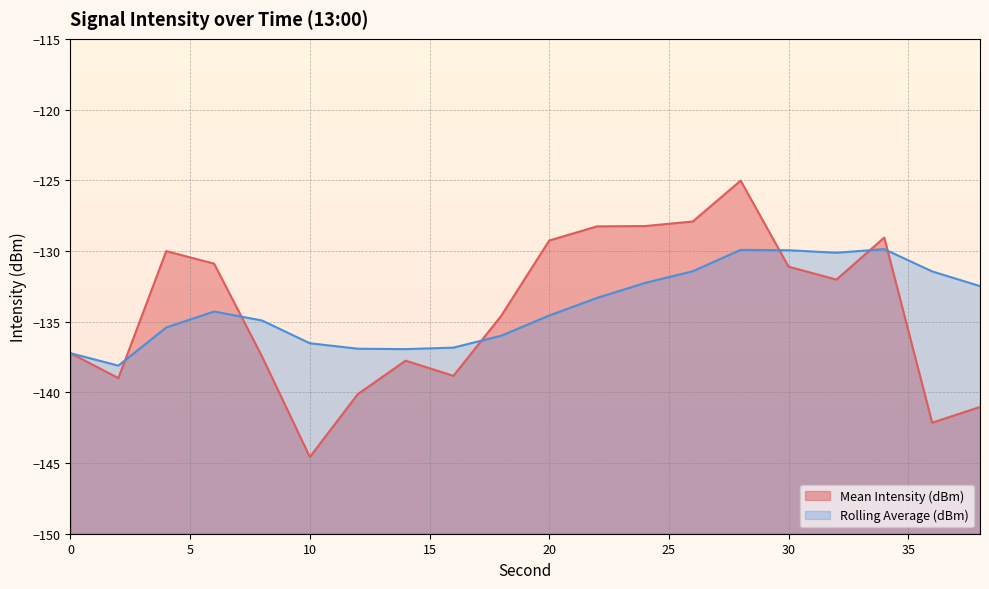

Reading left to right, extract all data points from this chart.

Mean Intensity (dBm) (line): -137.2	-139.0	-130.0	-130.9	-137.5	-144.6	-140.1	-137.8	-138.8	-134.6	-129.3	-128.3	-128.2	-127.9	-125.0	-131.1	-132.0	-129.1	-142.1	-141.0
Rolling Average (dBm) (line): -137.2	-138.1	-135.4	-134.3	-134.9	-136.5	-136.9	-136.9	-136.8	-136.0	-134.6	-133.3	-132.3	-131.4	-129.9	-129.9	-130.1	-129.9	-131.4	-132.5